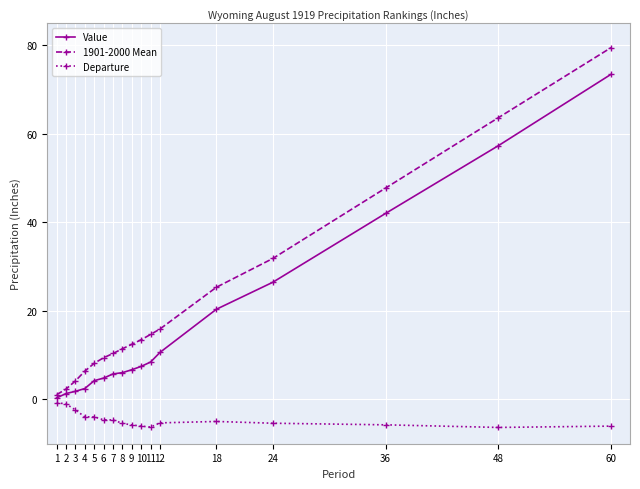

The value of Departure at 18 is -5.0. True or false?

True